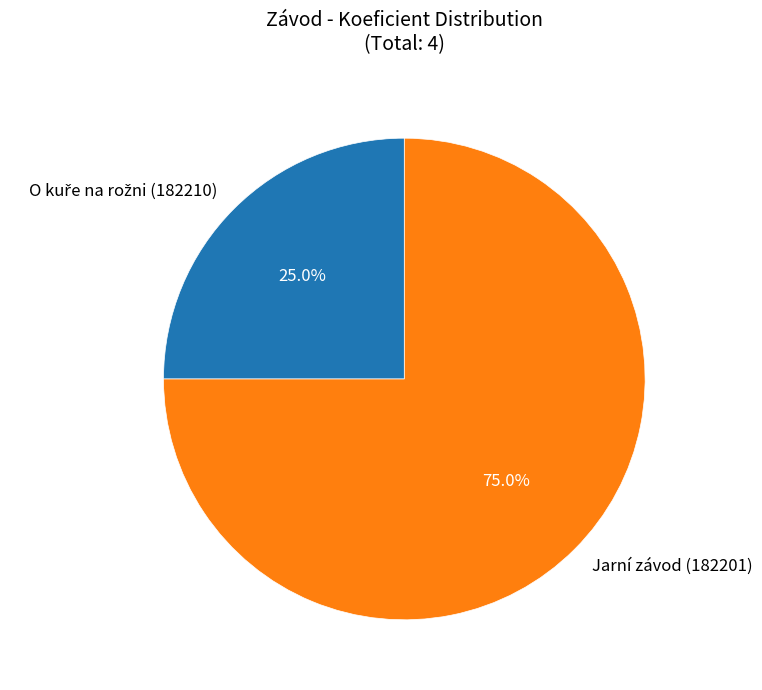

What is the largest slice in the pie chart?

Jarní závod (182201)